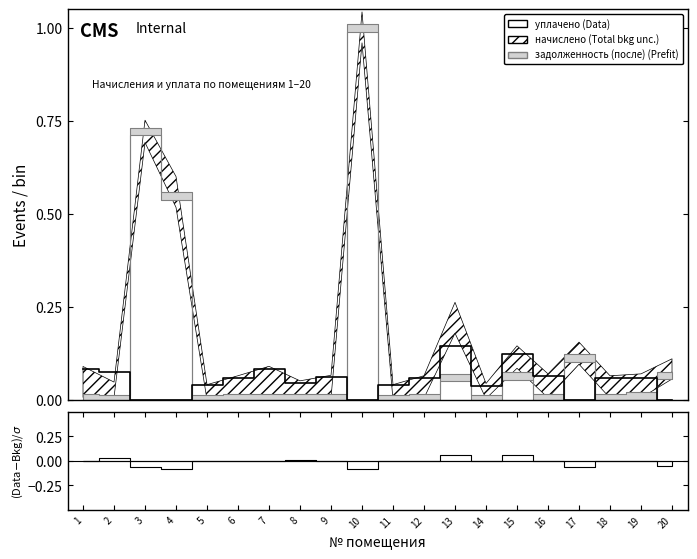

Is this an area chart (filled region under the line)?

No